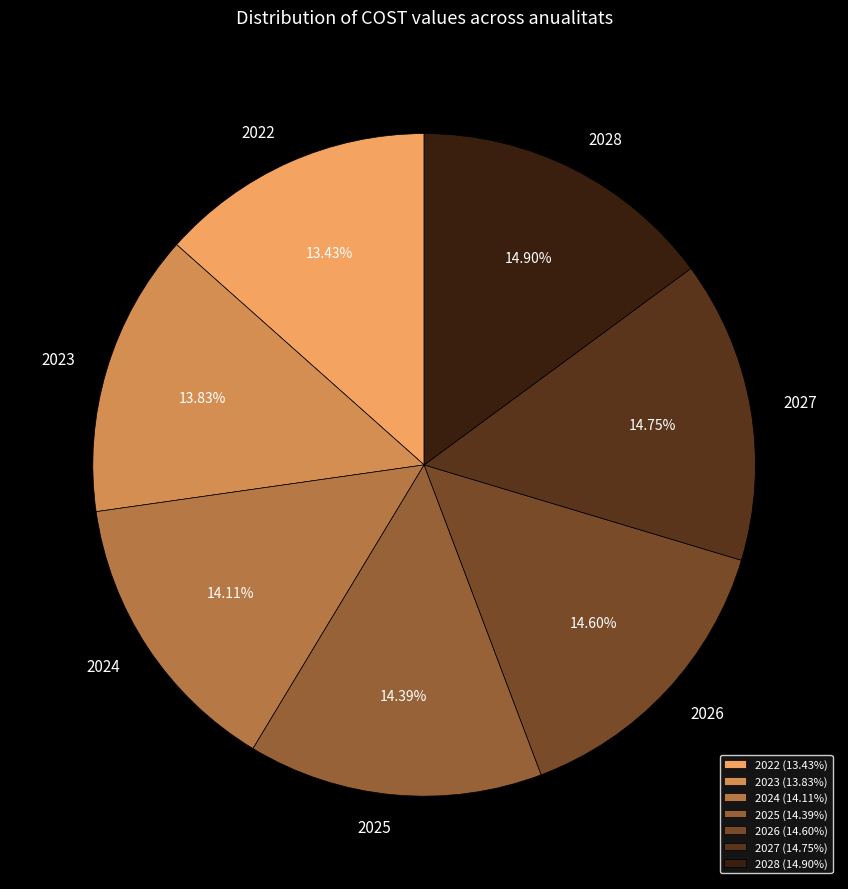

The 2022 slice represents 13% of the pie. True or false?

True